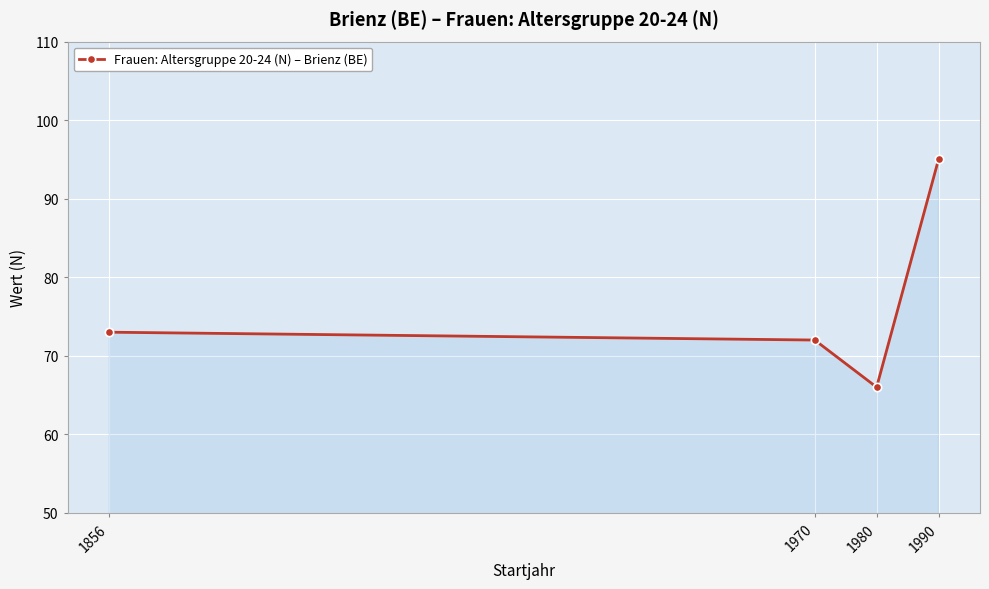

What is the difference between the maximum and second lowest values?

23